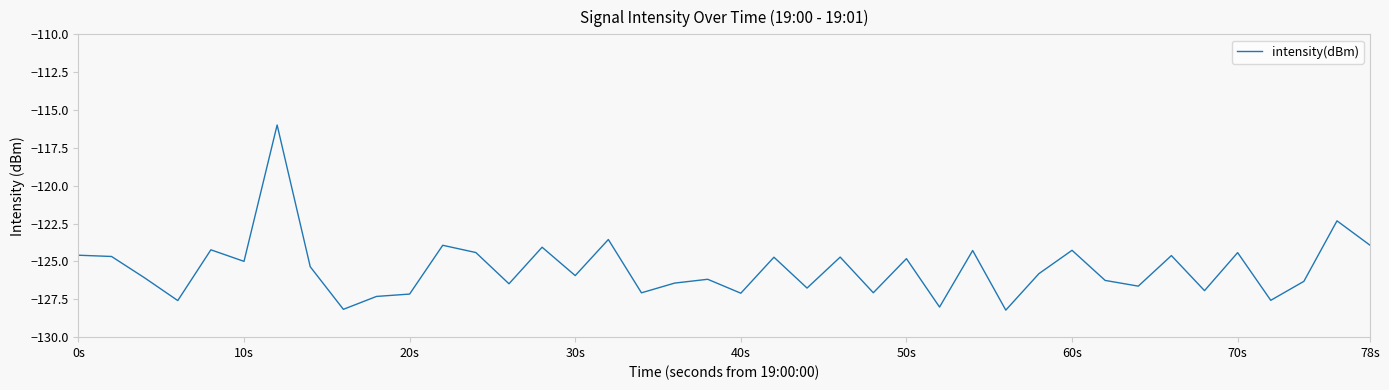

What is the smallest value displayed?

-128.2